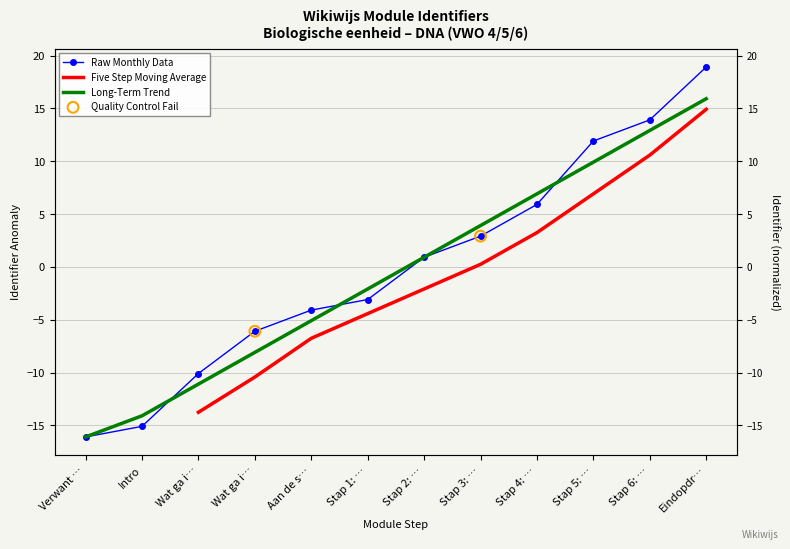

At how many categories does at least one series exceed -15?

11